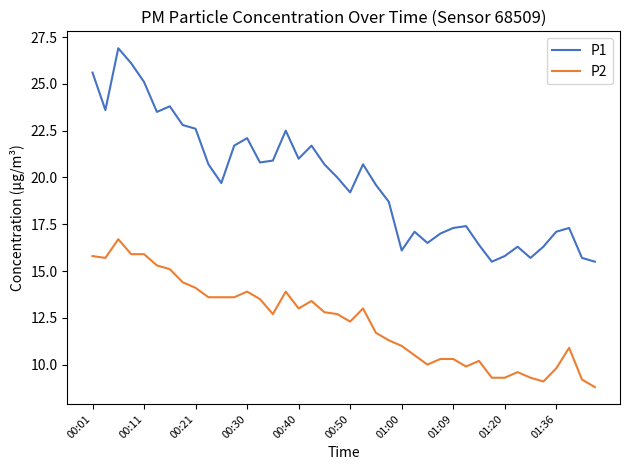

What are all the series names shown in the legend?

P1, P2